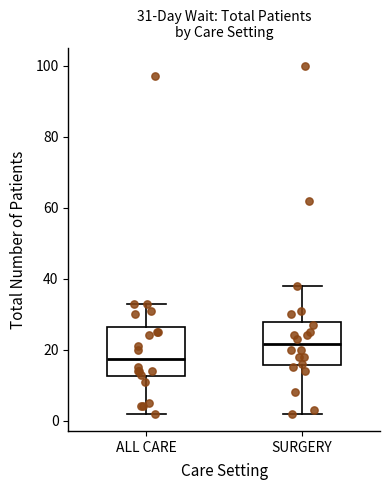

Which box's median line is the highest?

SURGERY